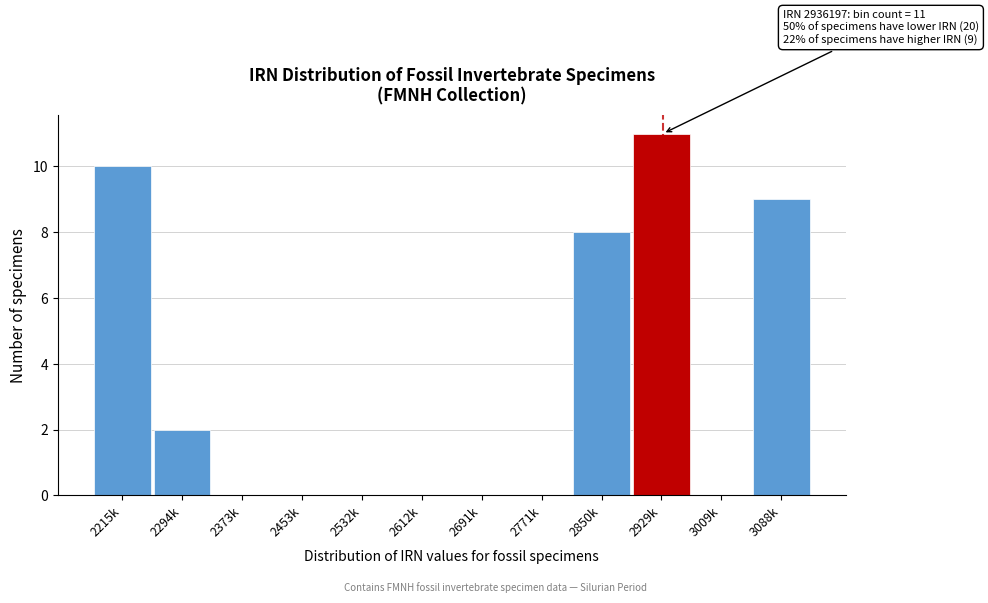

Reading left to right, list all the values displayed in this chart.

2215k=10	2294k=2	2373k=0	2453k=0	2532k=0	2612k=0	2691k=0	2771k=0	2850k=8	2929k=11	3009k=0	3088k=9